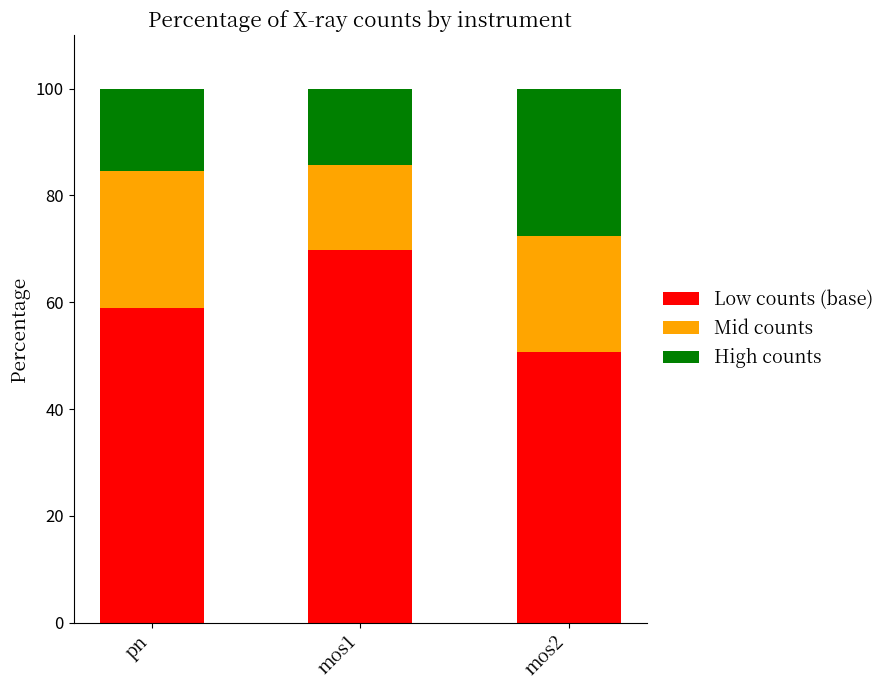

What is the approximate value of Low counts (base) at mos1?

69.8